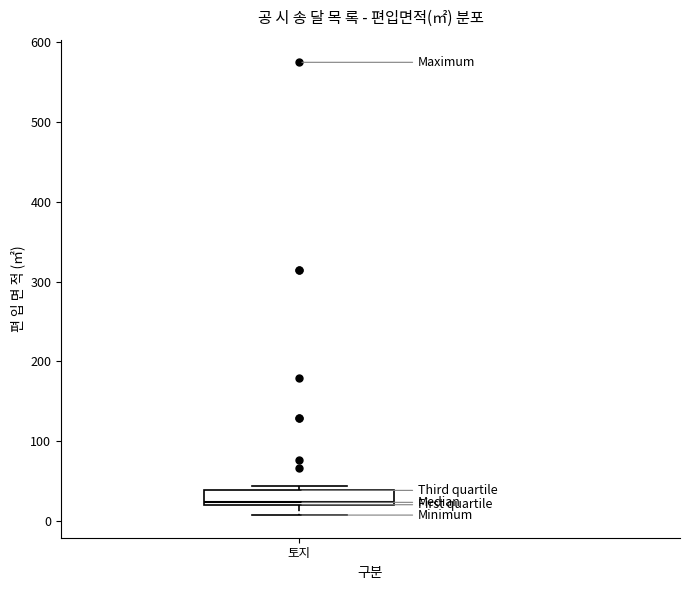

Where does the lower whisker of the box for 토지 end on the y-axis? The values are not printed on the chart, so give them approximately, as read against the axis.

10